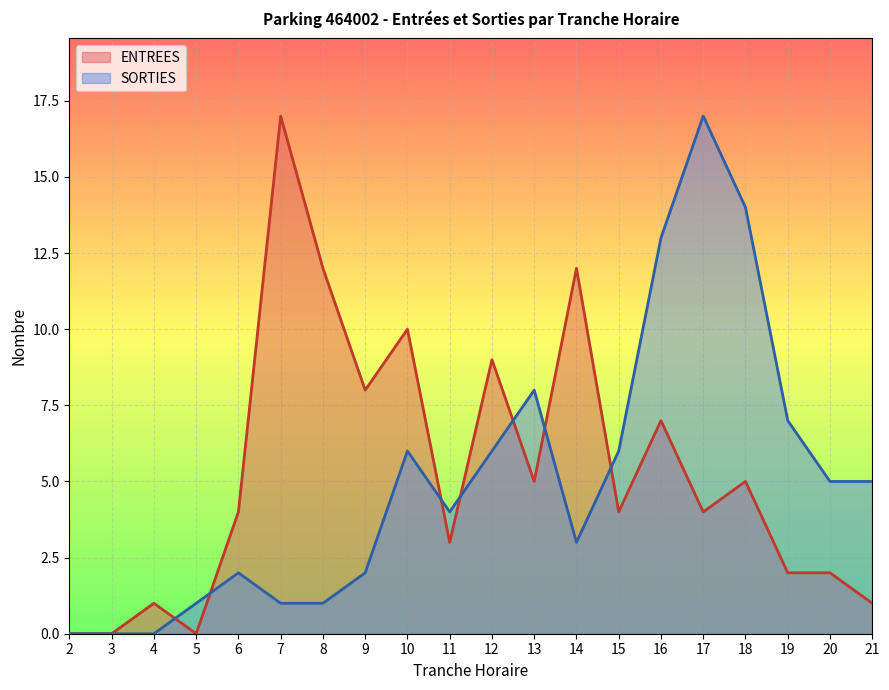

Which series changed the most between 2 and 10?

ENTREES